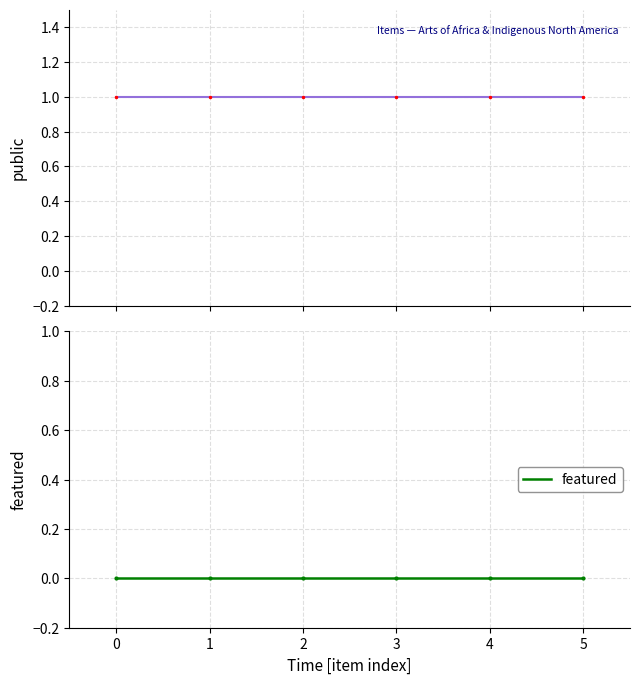

True or false: public and featured intersect in this chart.

False